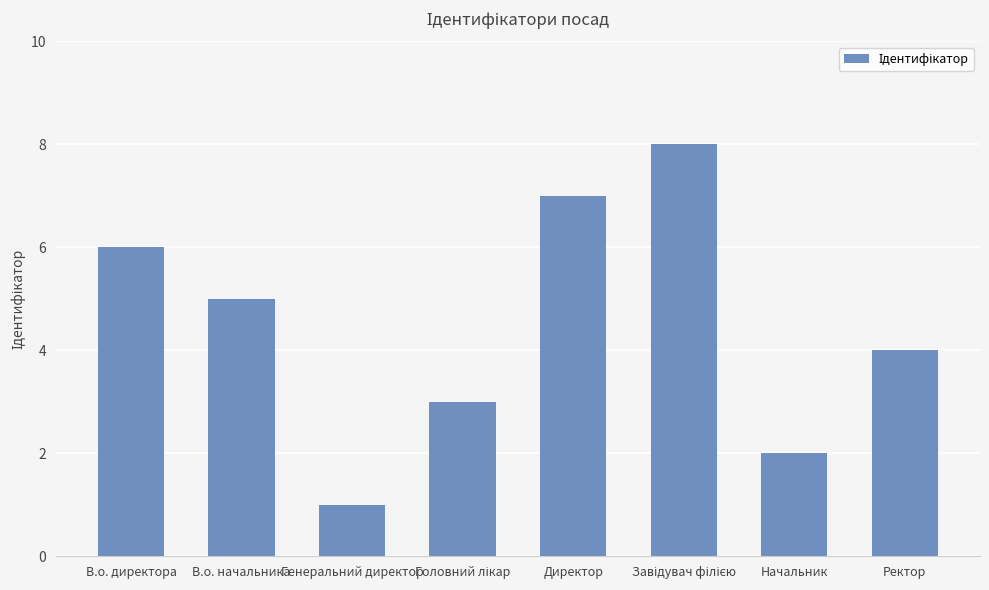

What is the sum of all values?

36